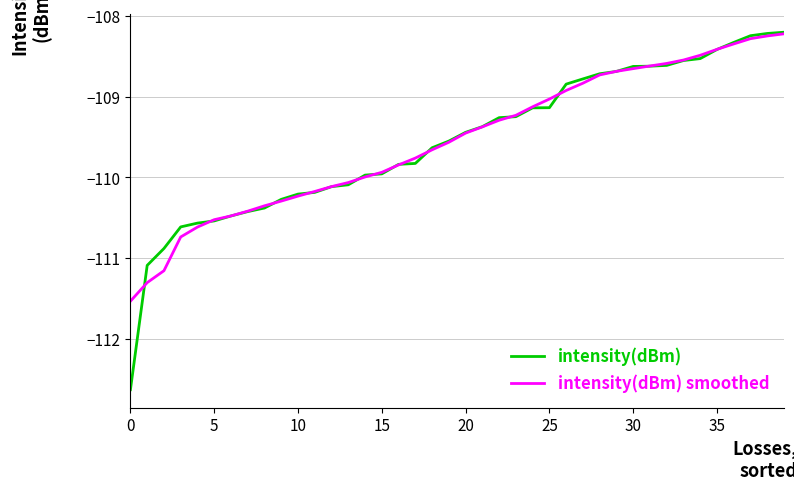

True or false: intensity(dBm) and intensity(dBm) smoothed cross at least once.

True